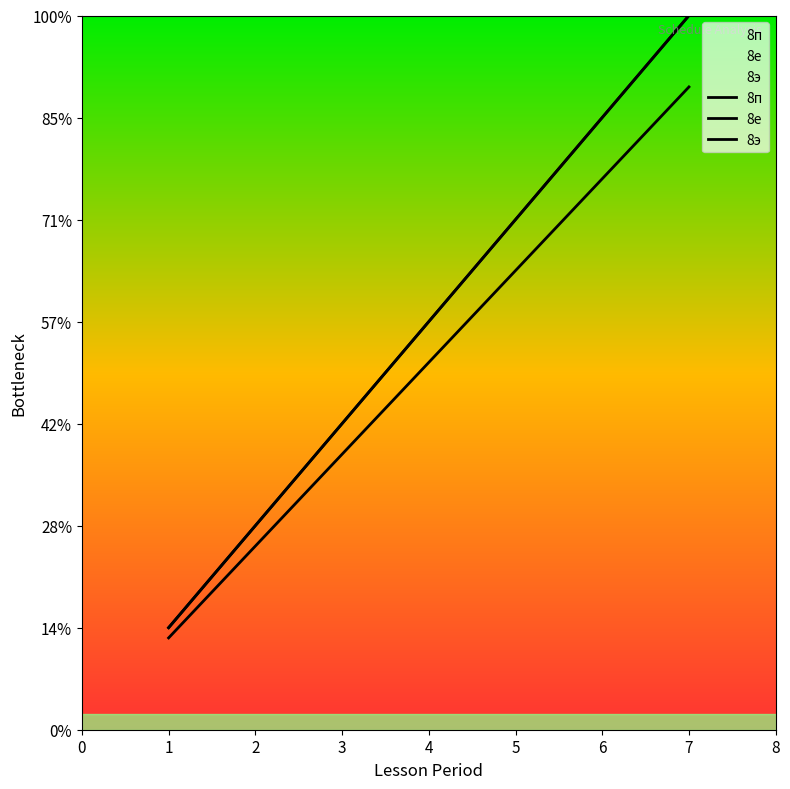

At how many categories does at least one series exceed 3?

4